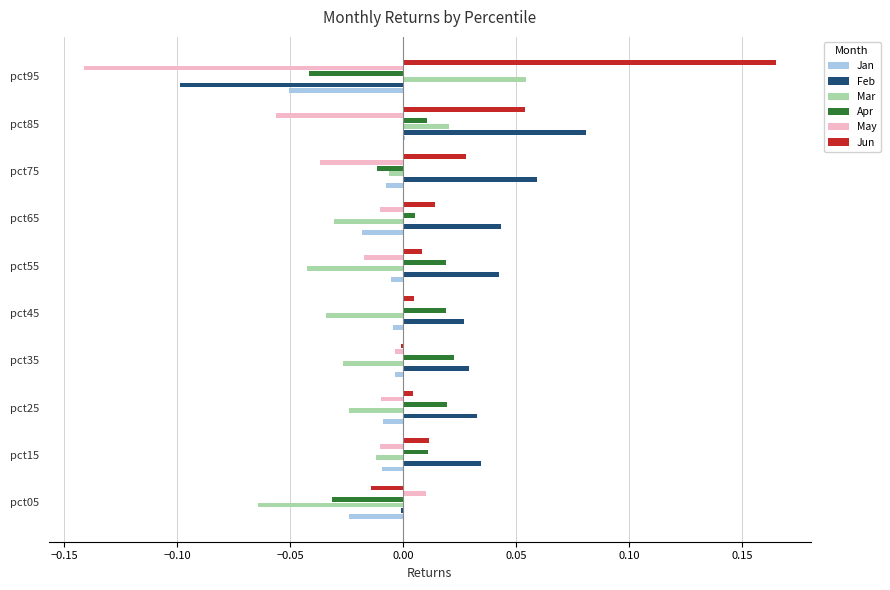

Is the value of May at pct35 greater than the value of Mar at pct45?

Yes